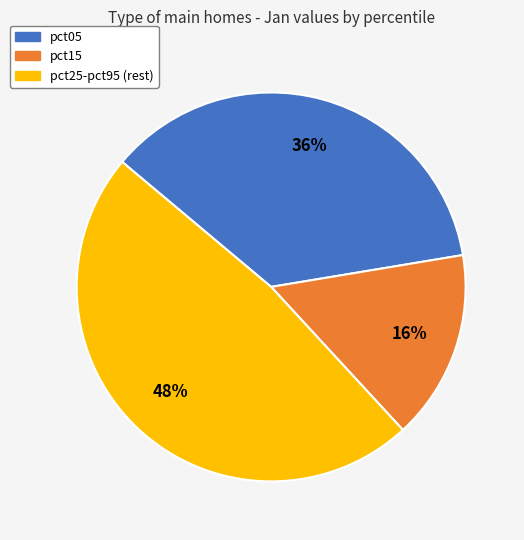

To the nearest percent, what is the average slice percentage?

33%